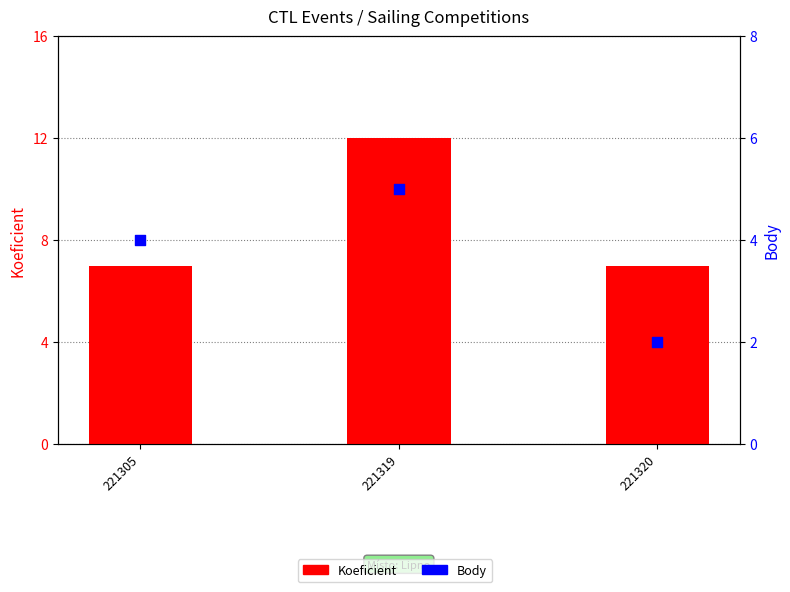

At which category is the sum across all series the highest?

221319